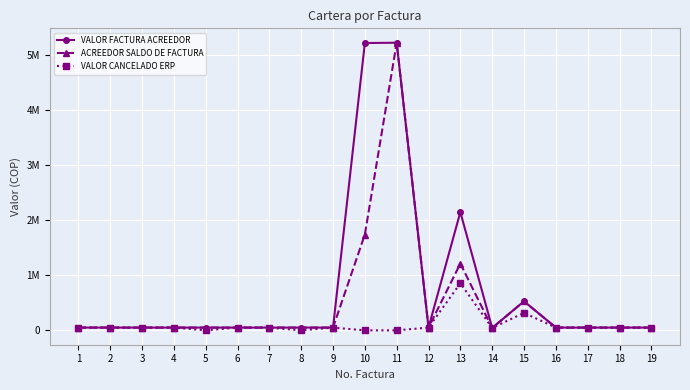

Is this an area chart (filled region under the line)?

No